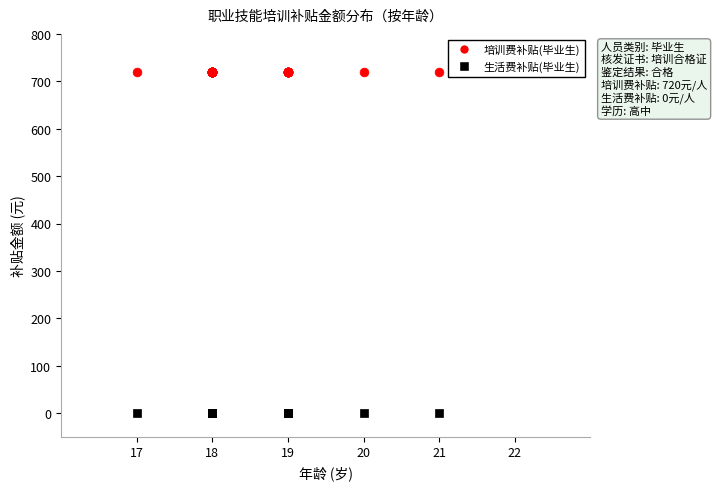

Which series reaches the minimum Y coordinate?

生活费补贴(毕业生)